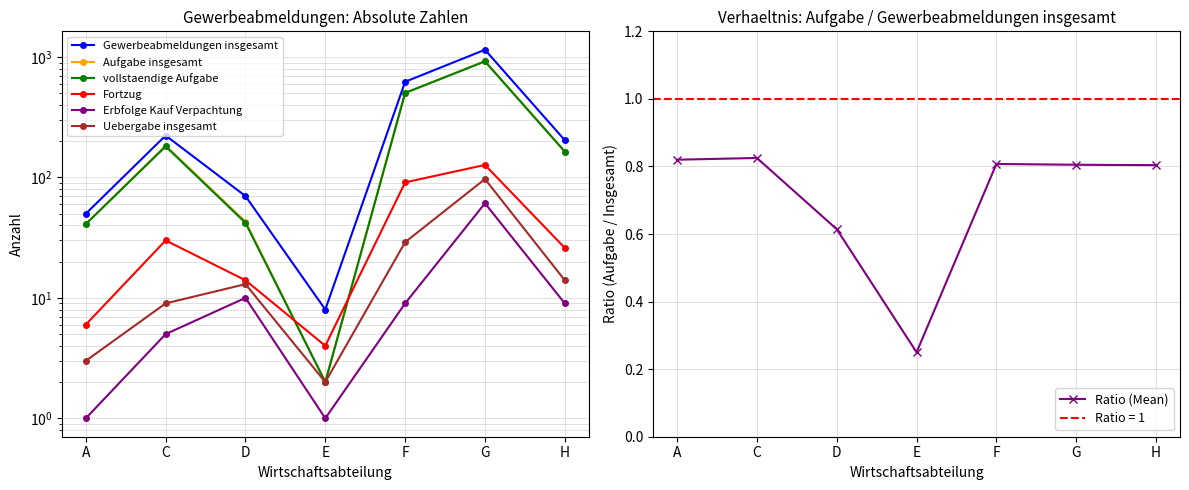

How many lines are shown in the chart?

6